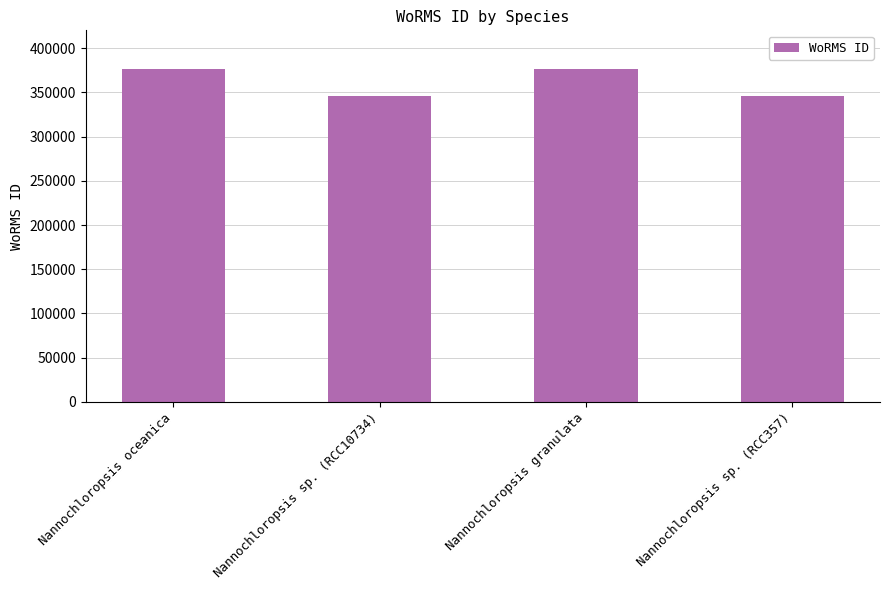

What is the smallest value displayed?

345489